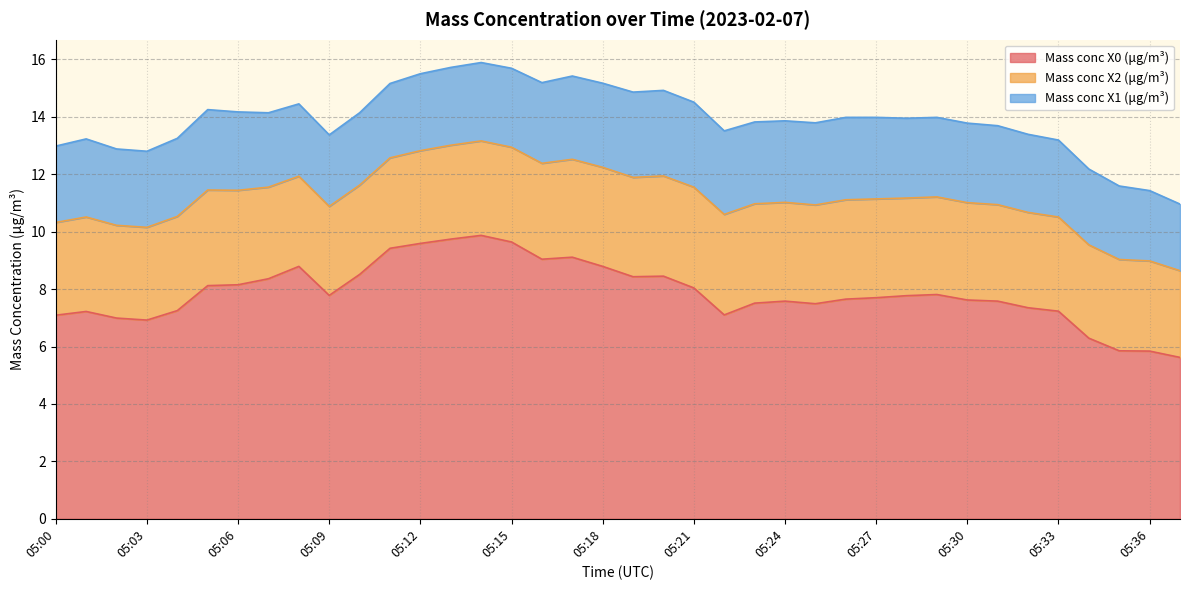

At how many categories does at least one series exceed 8?

16